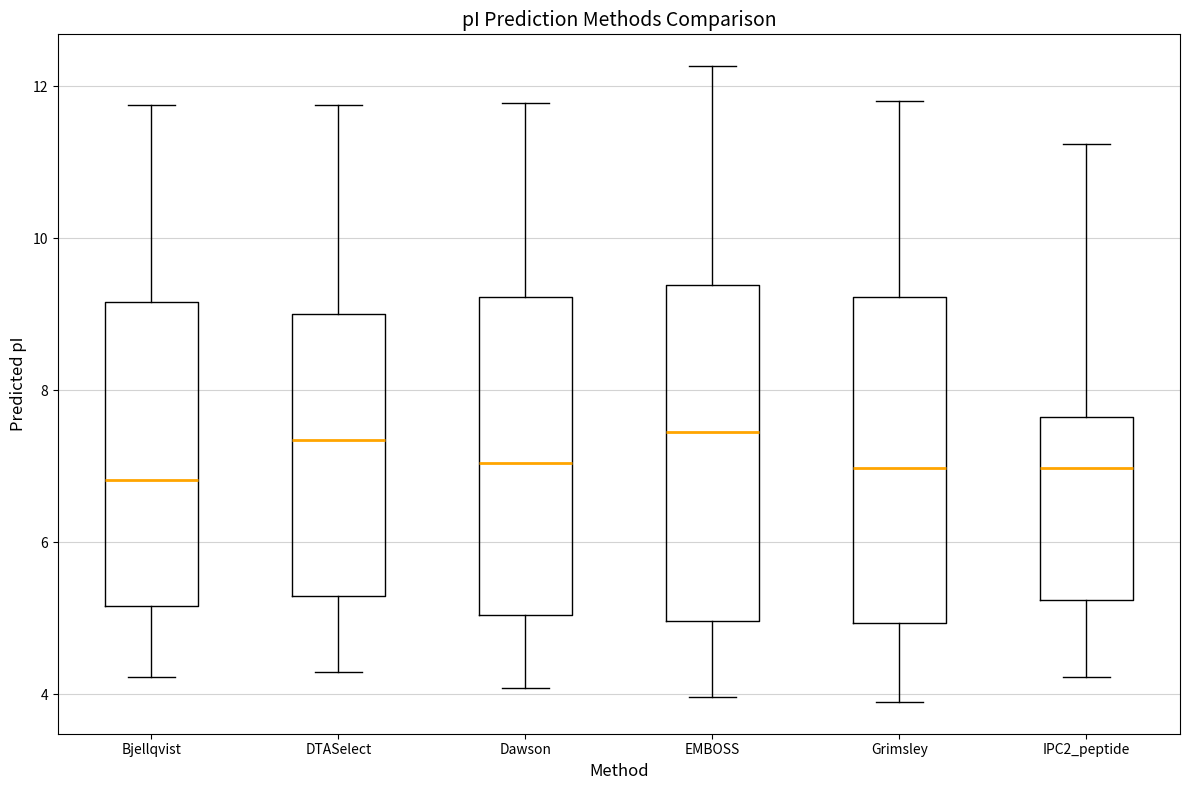

Reading left to right, transcribe this box plot: for each box, give where its median line is, the range the box spans, and where its two whiskers end, as read against the y-axis. The values are not printed on the chart, so give them approximately, as read against the axis.

Bjellqvist: median 6.8, box 5.2 to 9.2, whiskers 4.2 to 11.8
DTASelect: median 7.4, box 5.2 to 9.0, whiskers 4.2 to 11.8
Dawson: median 7.0, box 5.0 to 9.2, whiskers 4.0 to 11.8
EMBOSS: median 7.4, box 5.0 to 9.4, whiskers 4.0 to 12.2
Grimsley: median 7.0, box 5.0 to 9.2, whiskers 3.8 to 11.8
IPC2_peptide: median 7.0, box 5.2 to 7.6, whiskers 4.2 to 11.2